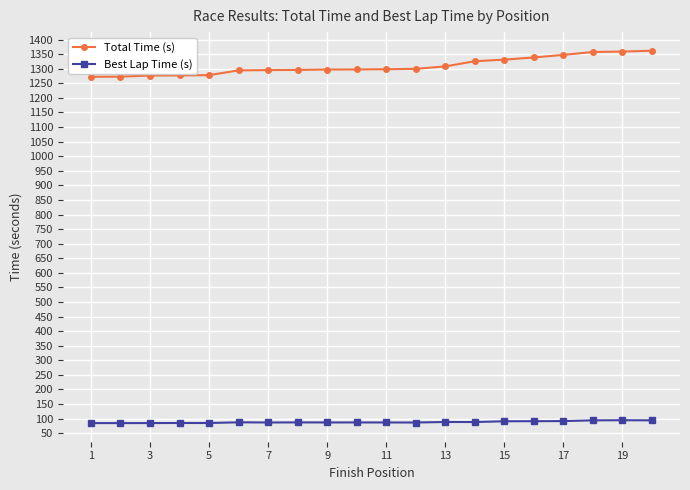

What is the value of the Best Lap Time (s) point at the 5th from the left?

85.1